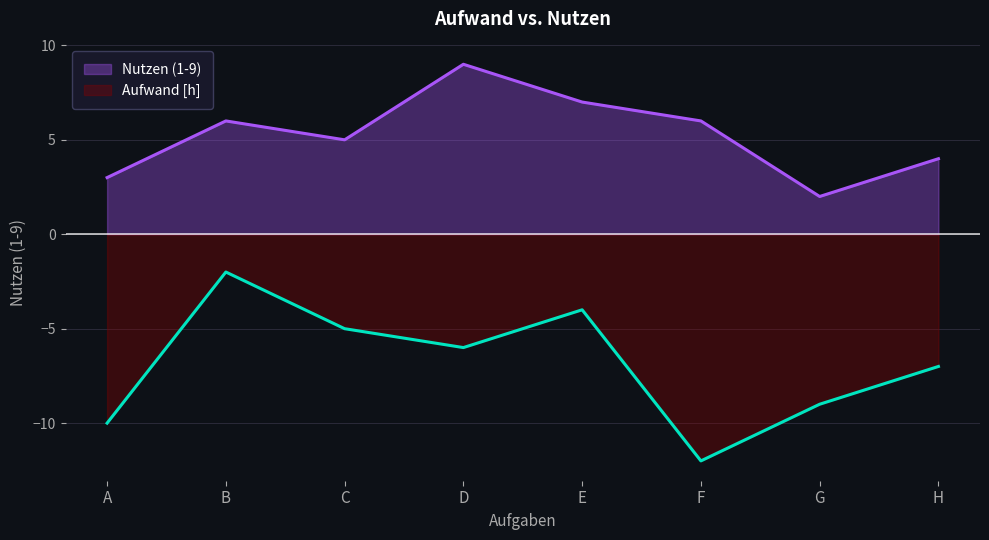

What is the value of the 4th point from the left?

9